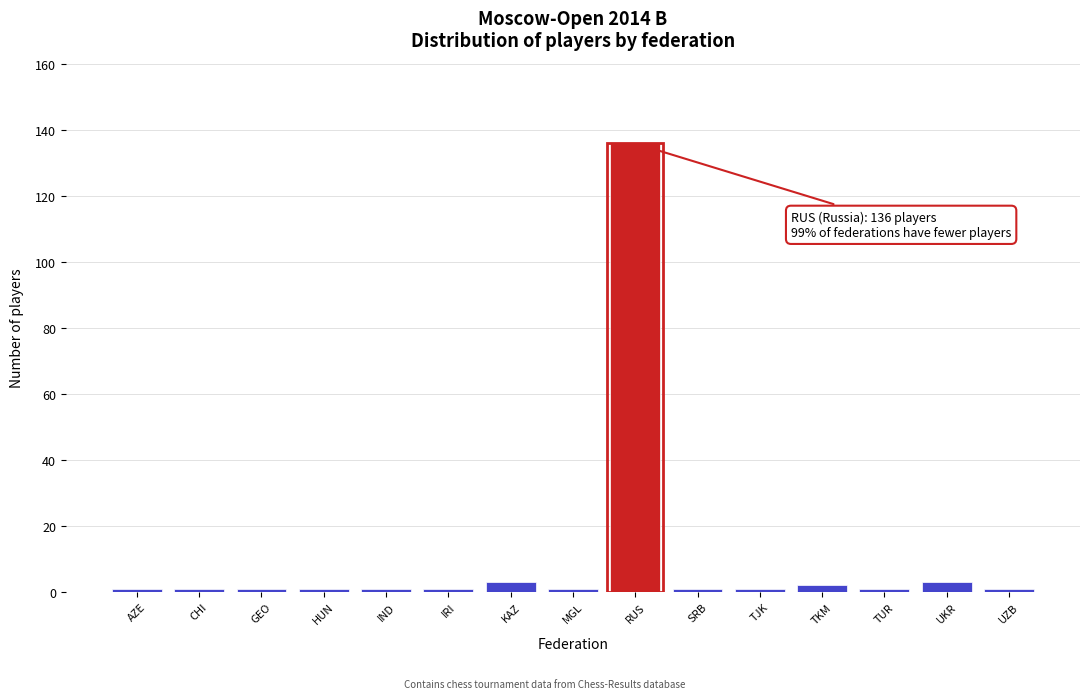

Reading left to right, what are all the values shown in this chart?

AZE=1	CHI=1	GEO=1	HUN=1	IND=1	IRI=1	KAZ=3	MGL=1	RUS=136	SRB=1	TJK=1	TKM=2	TUR=1	UKR=3	UZB=1